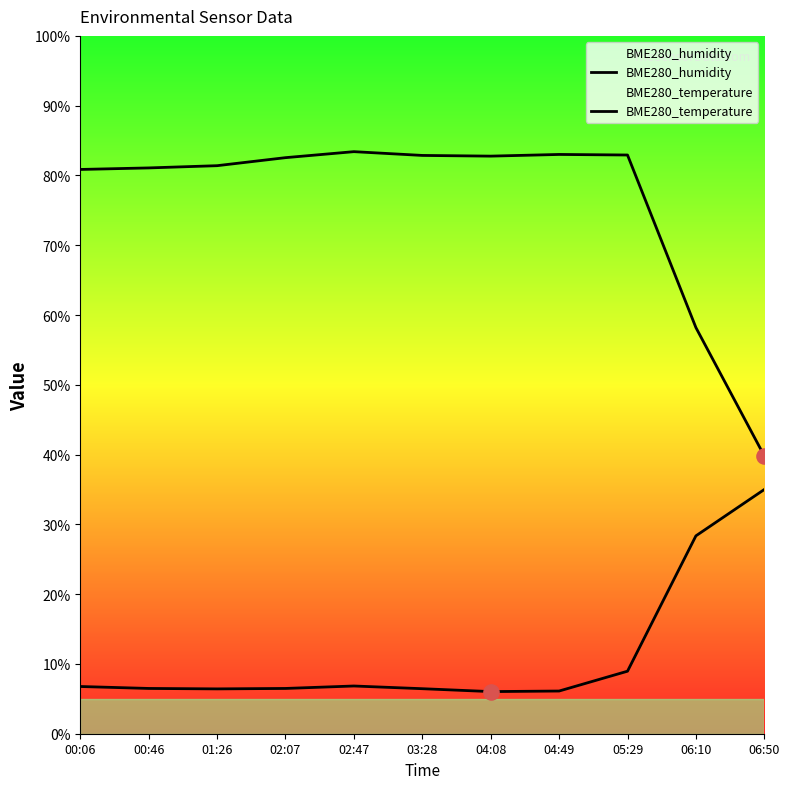

At which category is the sum across all series the highest?

05:29